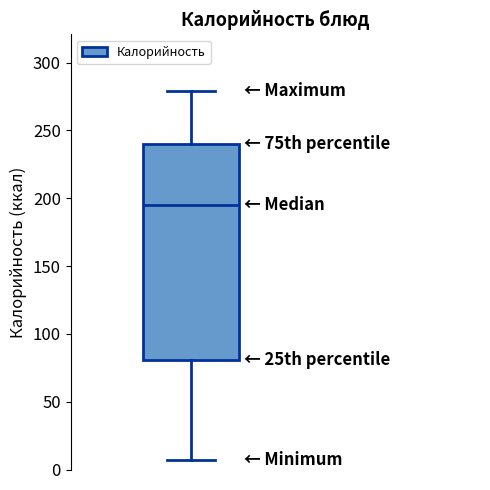

Read this box plot against the y-axis: the position of the median line, the range covered by the box, and the ends of both whiskers. The values are not printed on the chart, so give them approximately, as read against the axis.

median 195, box 80 to 240, whiskers 5 to 280